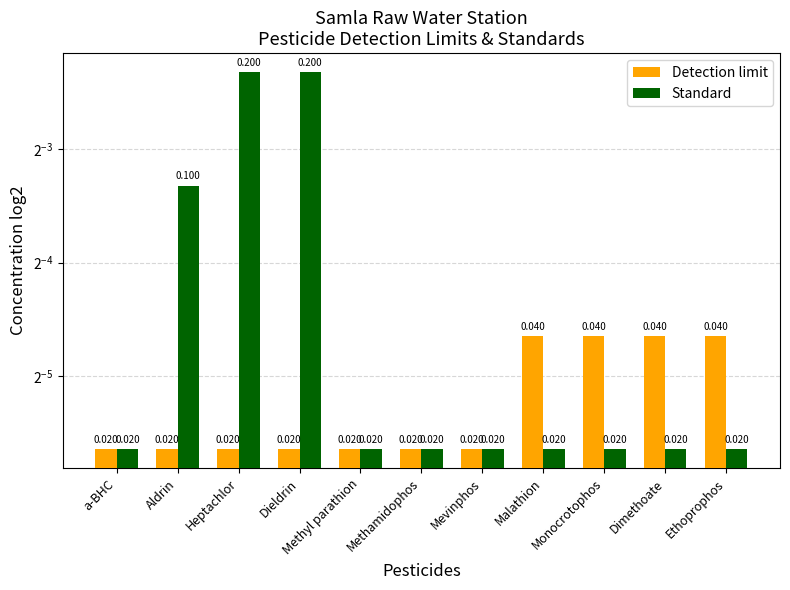

Where is Standard nearest to the value 0?

a-BHC